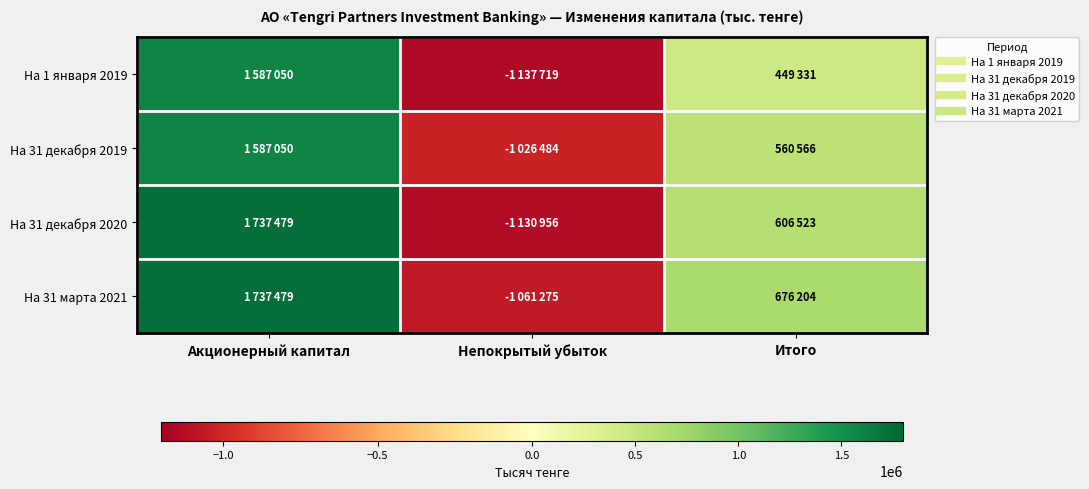

How many distinct data groups are displayed?

4